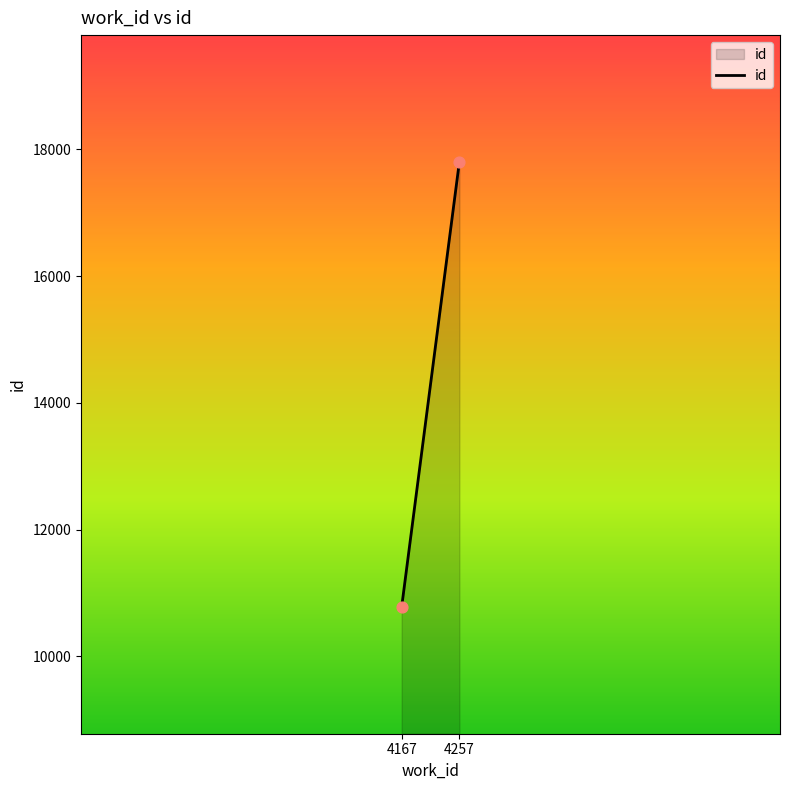

What is the range of Y values (max minus min)?

7024